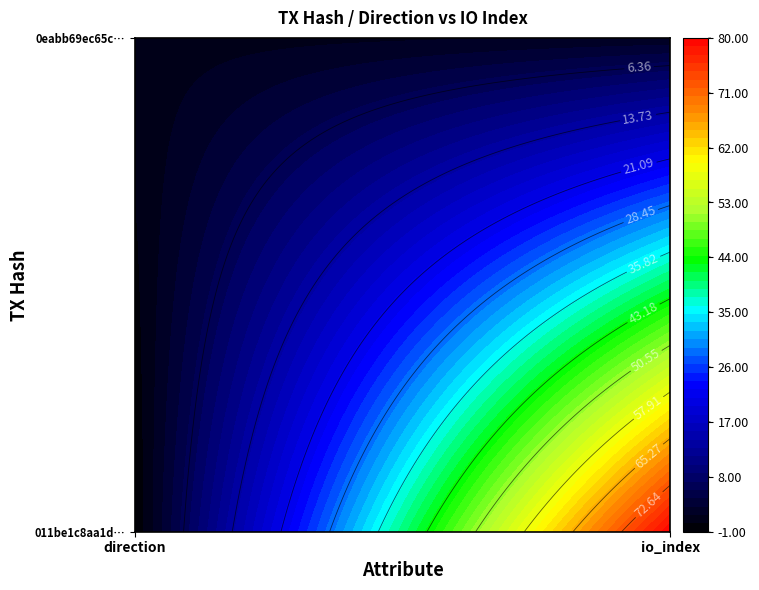

True or false: 011be1c8aa1d65b78204e521ac7f6c4eefa752c has a value of 144 at 1.

False